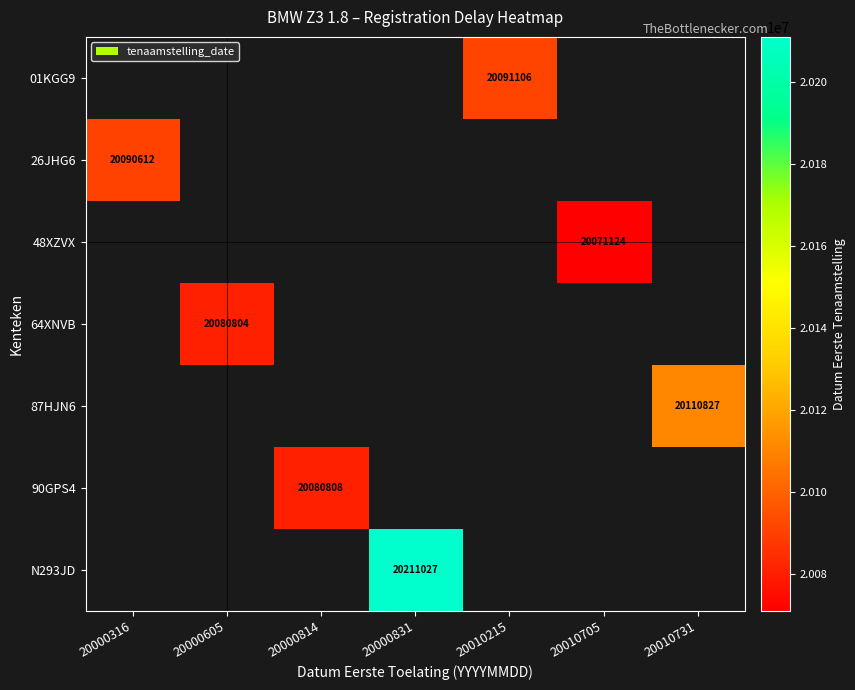

How many distinct data groups are displayed?

7